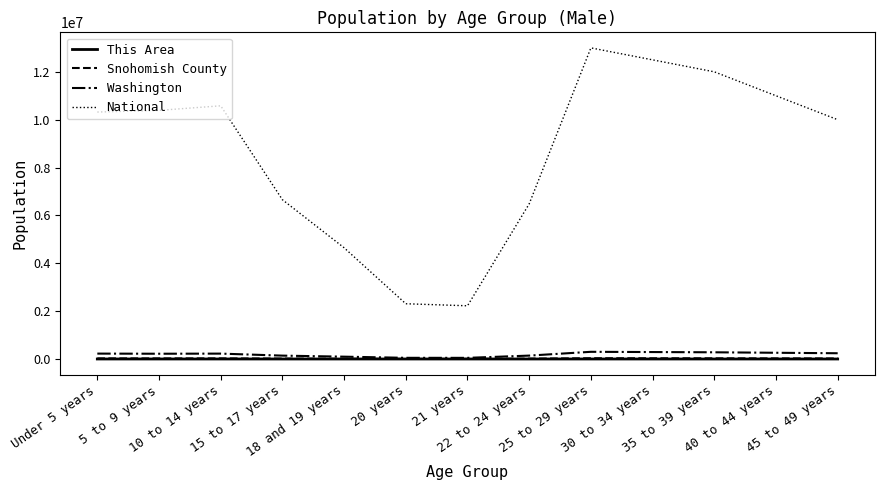

At which category does the chart reach its peak across all series?

25 to 29 years